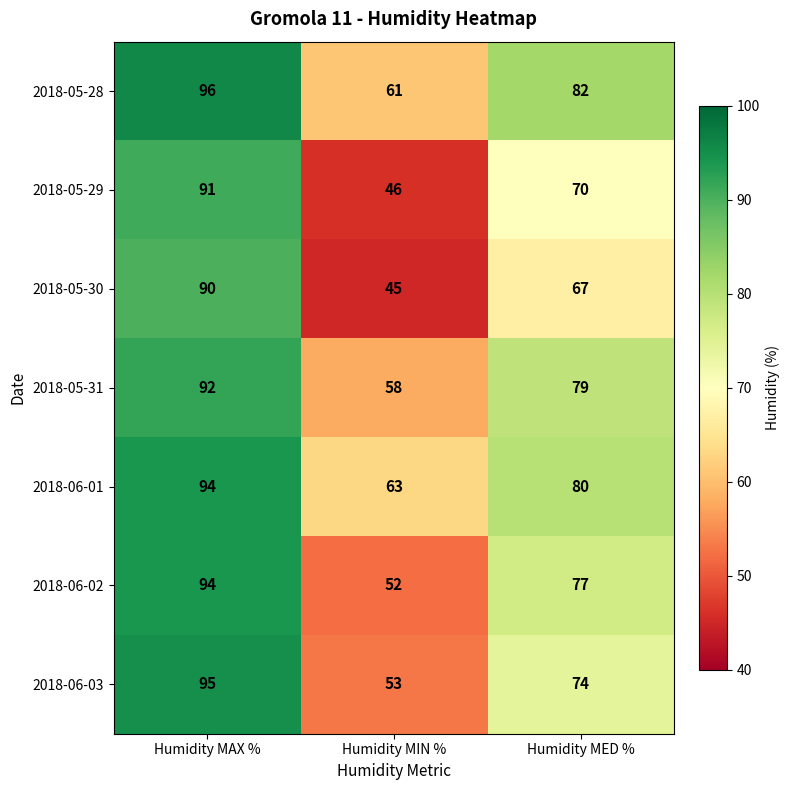

What is the greatest value displayed?

96